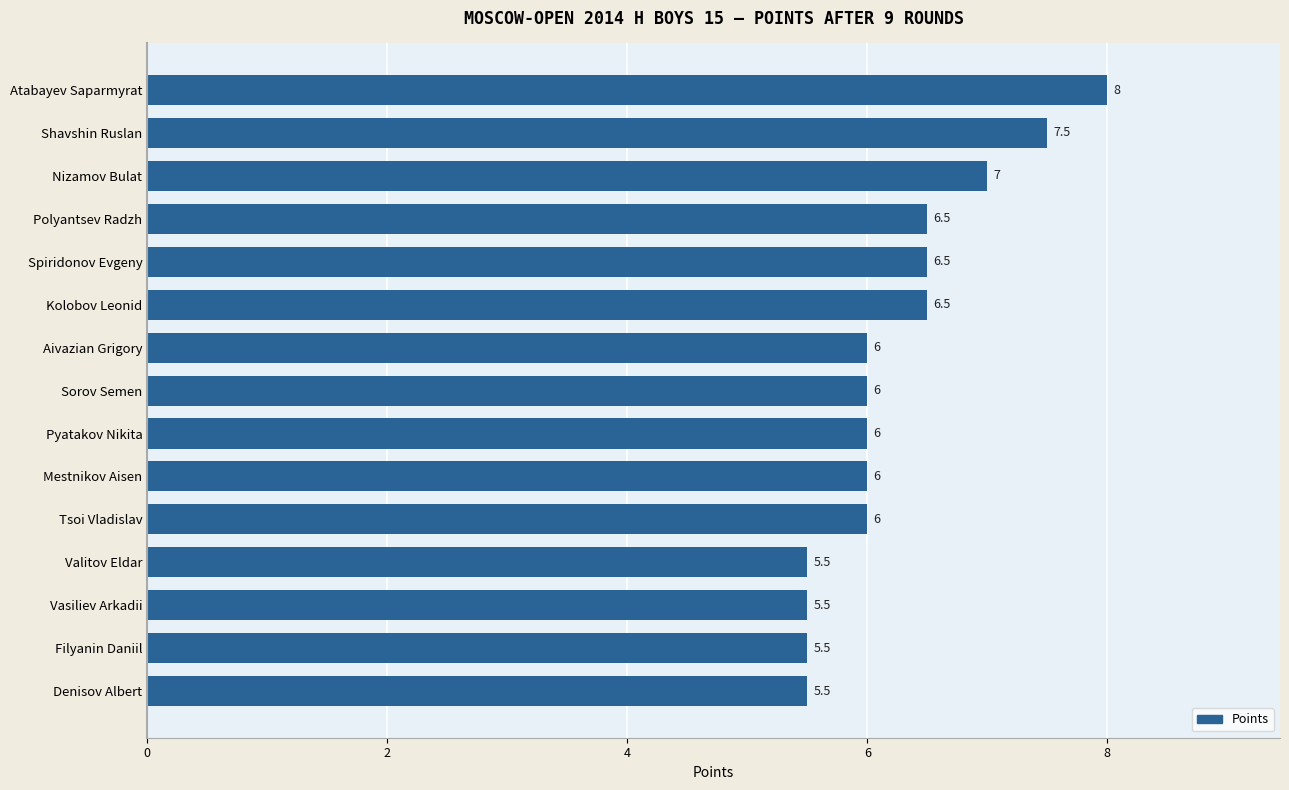

How many values are below 6?

4